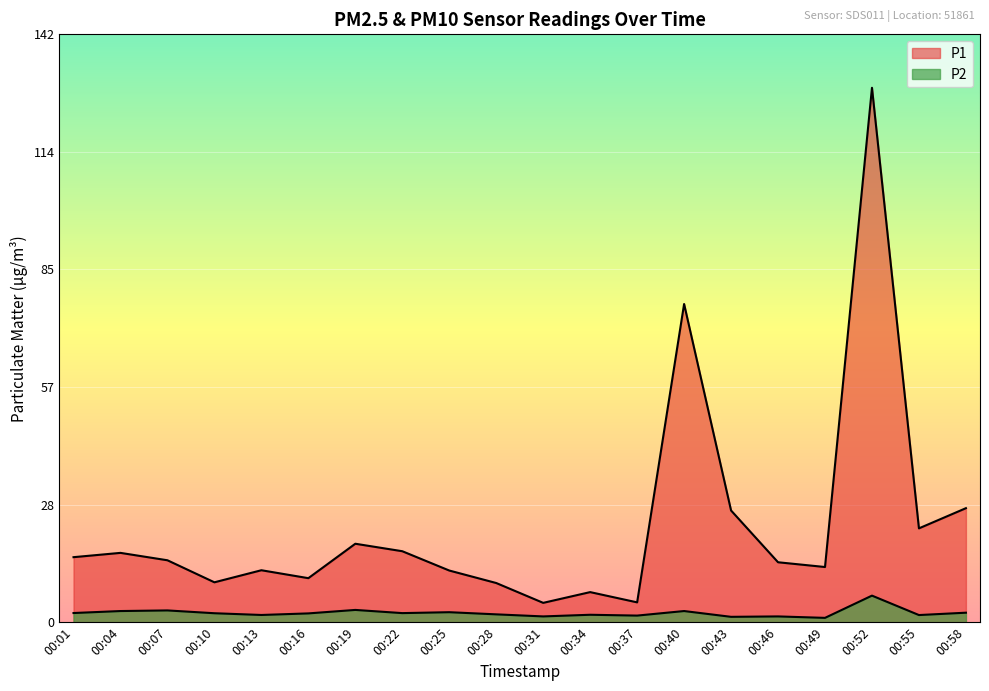

How many values in the P1 series exceed 14?

11